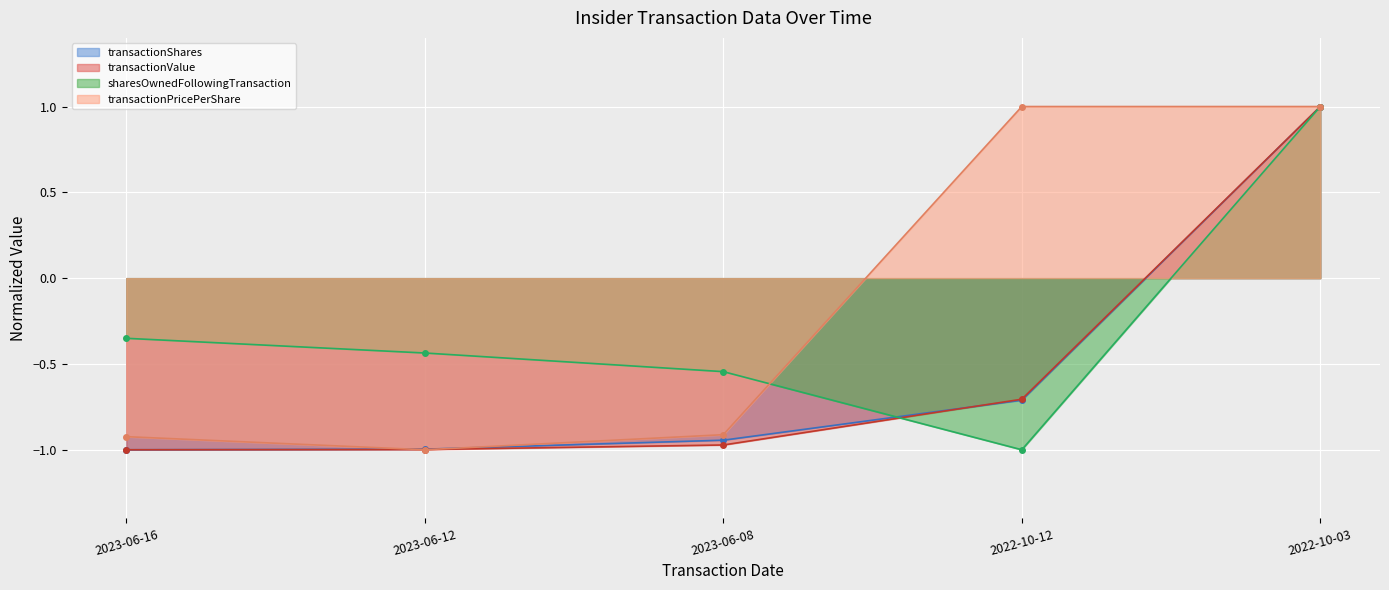

Reading right to left, extract all data points from this chart.

transactionShares: 2022-10-03=1.0	2022-10-12=-0.7	2023-06-08=-0.9	2023-06-12=-1.0	2023-06-16=-1.0
transactionValue: 2022-10-03=1.0	2022-10-12=-0.7	2023-06-08=-1.0	2023-06-12=-1.0	2023-06-16=-1.0
sharesOwnedFollowingTransaction: 2022-10-03=1.0	2022-10-12=-1.0	2023-06-08=-0.5	2023-06-12=-0.4	2023-06-16=-0.4
transactionPricePerShare: 2022-10-03=1.0	2022-10-12=1.0	2023-06-08=-0.9	2023-06-12=-1.0	2023-06-16=-0.9